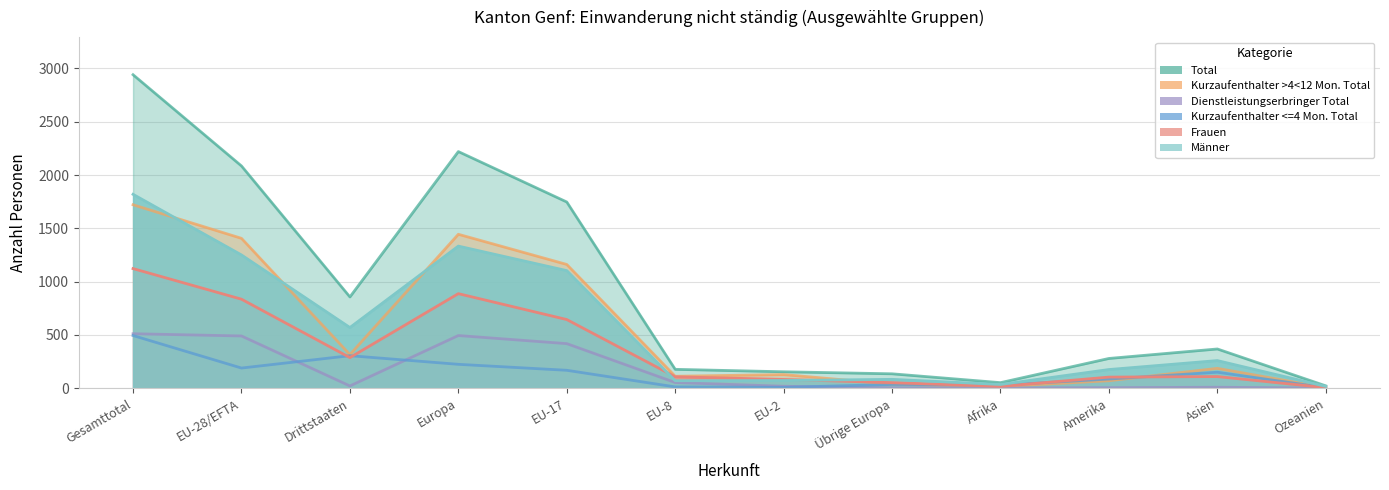

How many values in the Total series exceed 368?

5